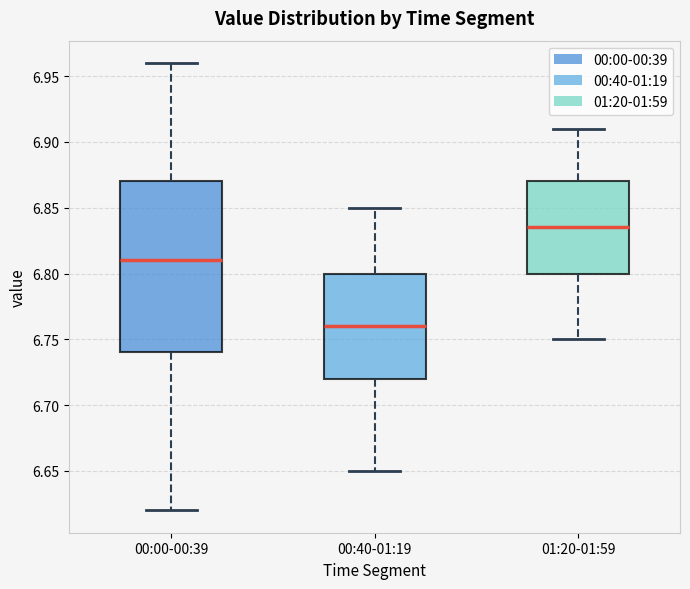

Which box has the highest median line?

01:20-01:59